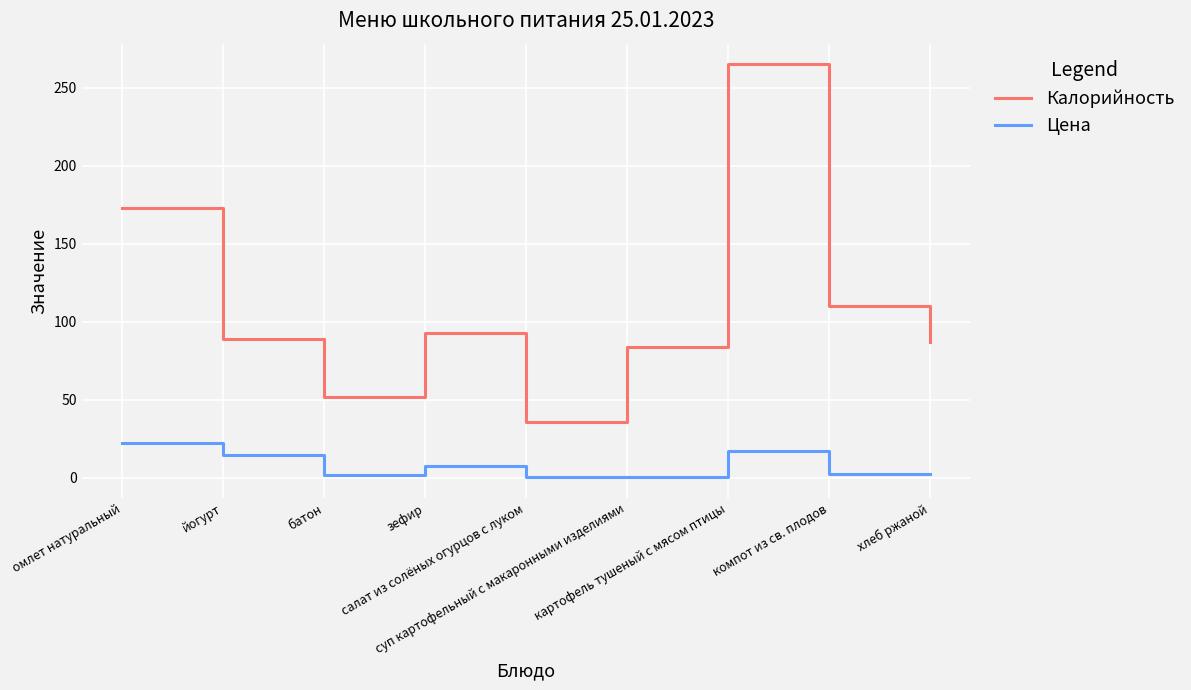

What are all the series names shown in the legend?

Калорийность, Цена